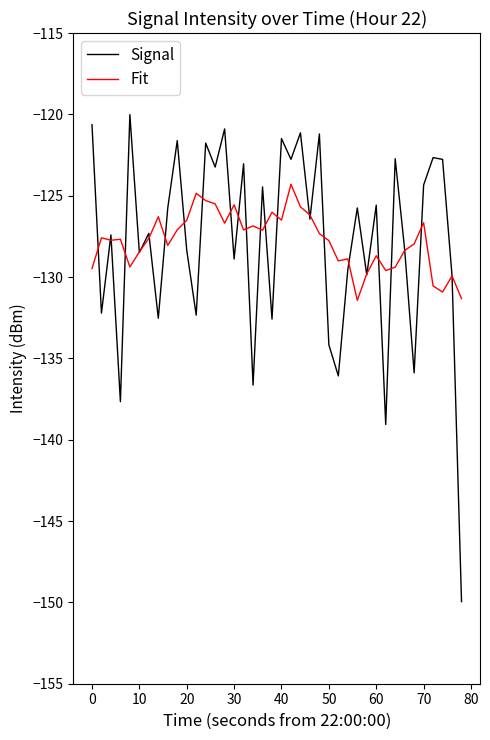

How many categories are shown in the chart?

40